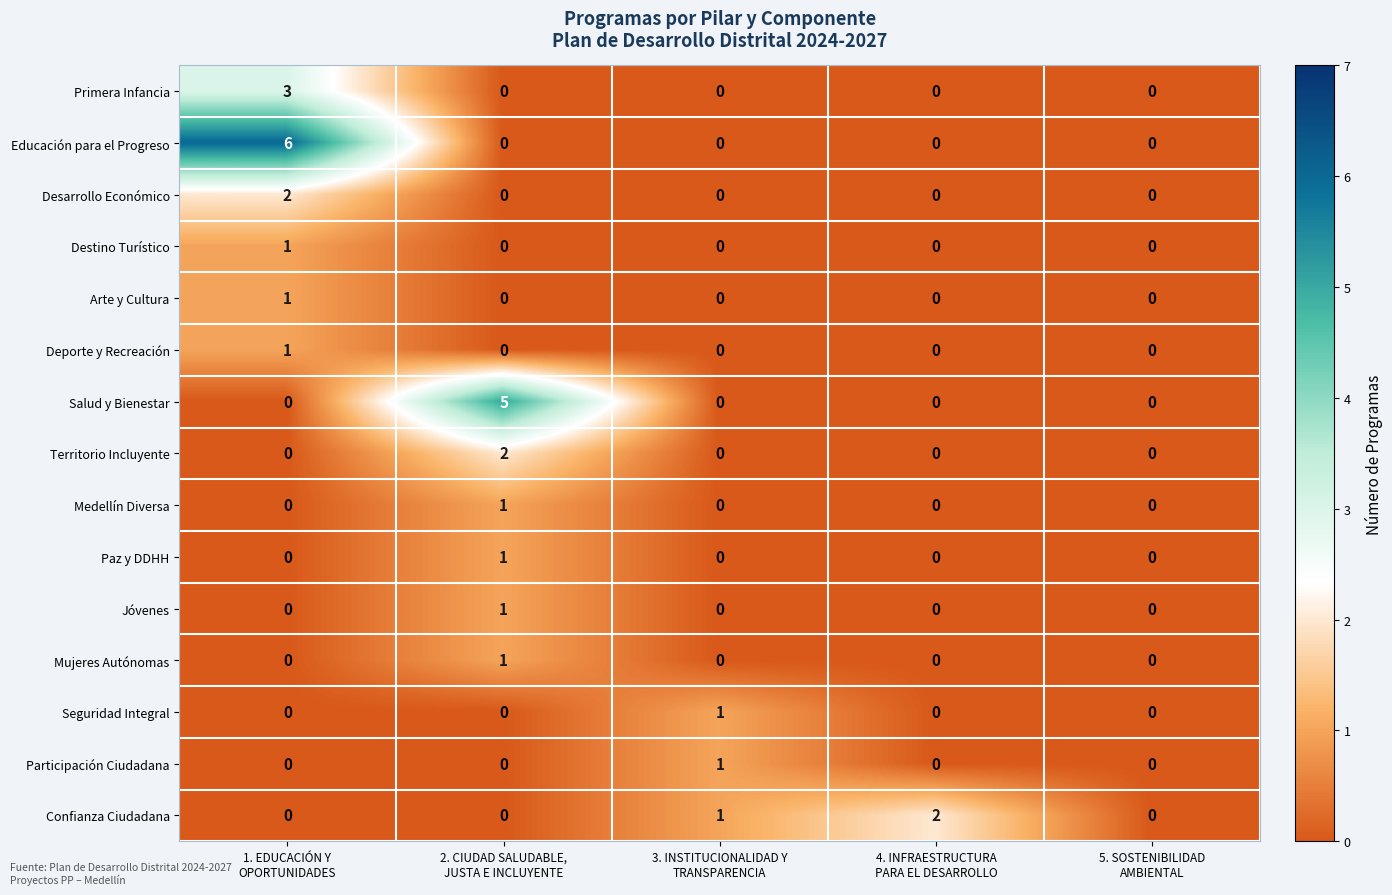

What is the maximum value shown in the chart?

6